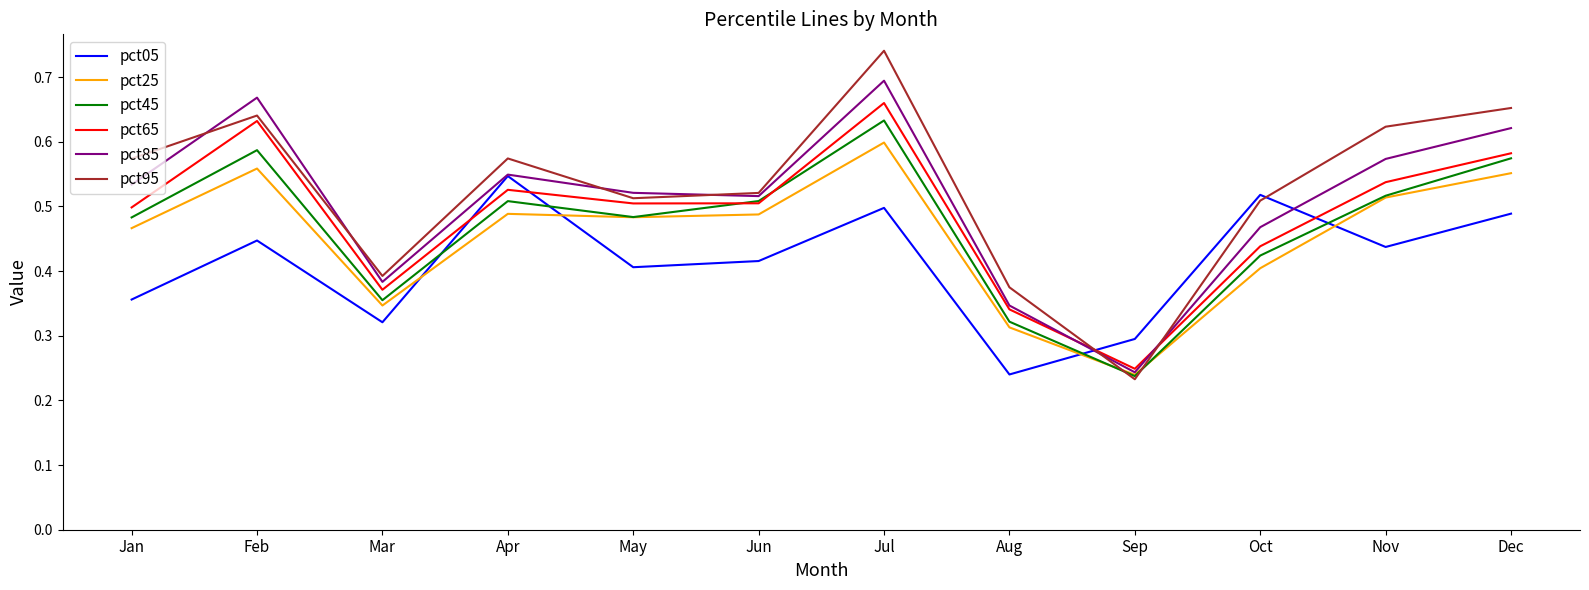

Is the value of pct65 at Sep greater than the value of pct95 at Jun?

No